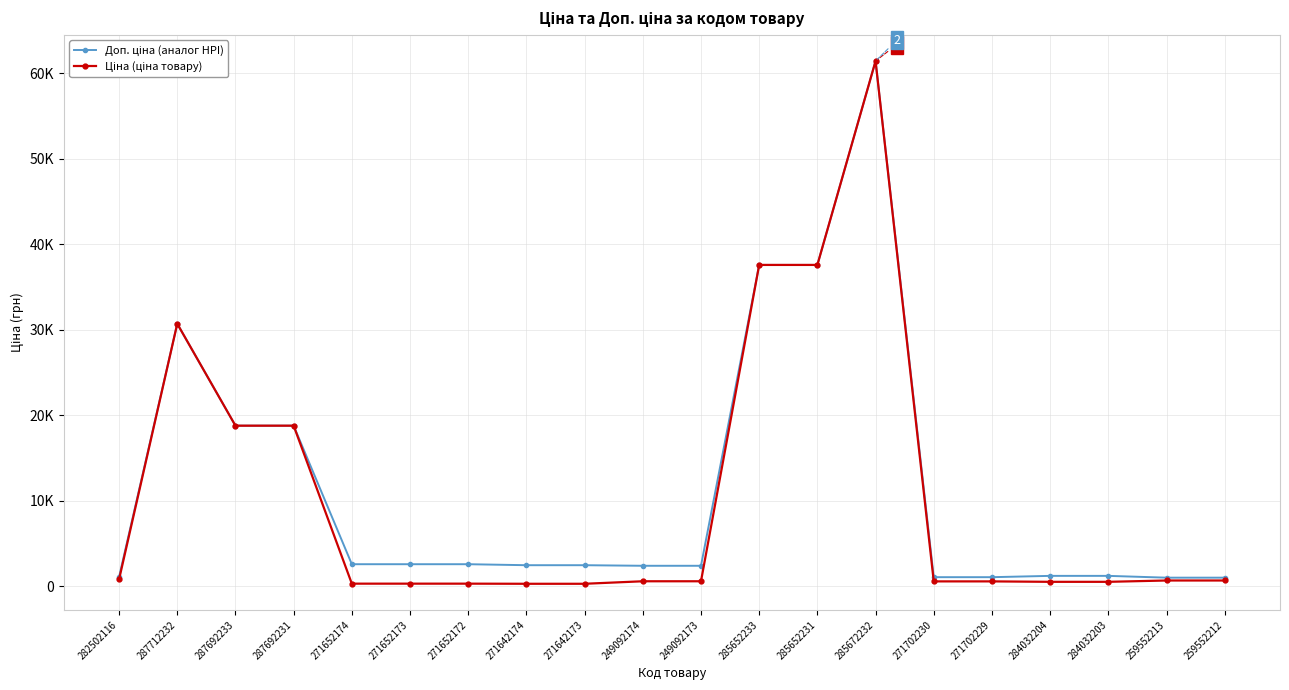

List the labels in order of Доп. ціна (аналог HPI) value, largest first.

285672232, 285652233, 285652231, 287712232, 287692233, 287692231, 271652174, 271652173, 271652172, 271642174, 271642173, 249092174, 249092173, 284032204, 284032203, 282502116, 271702230, 271702229, 259552213, 259552212